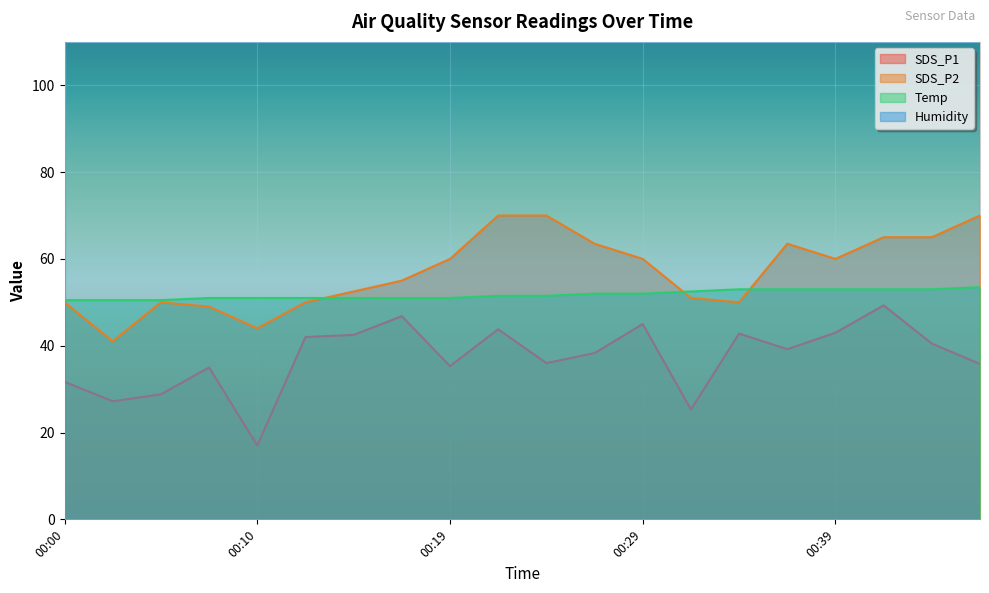

True or false: SDS_P1 and Temp intersect in this chart.

False